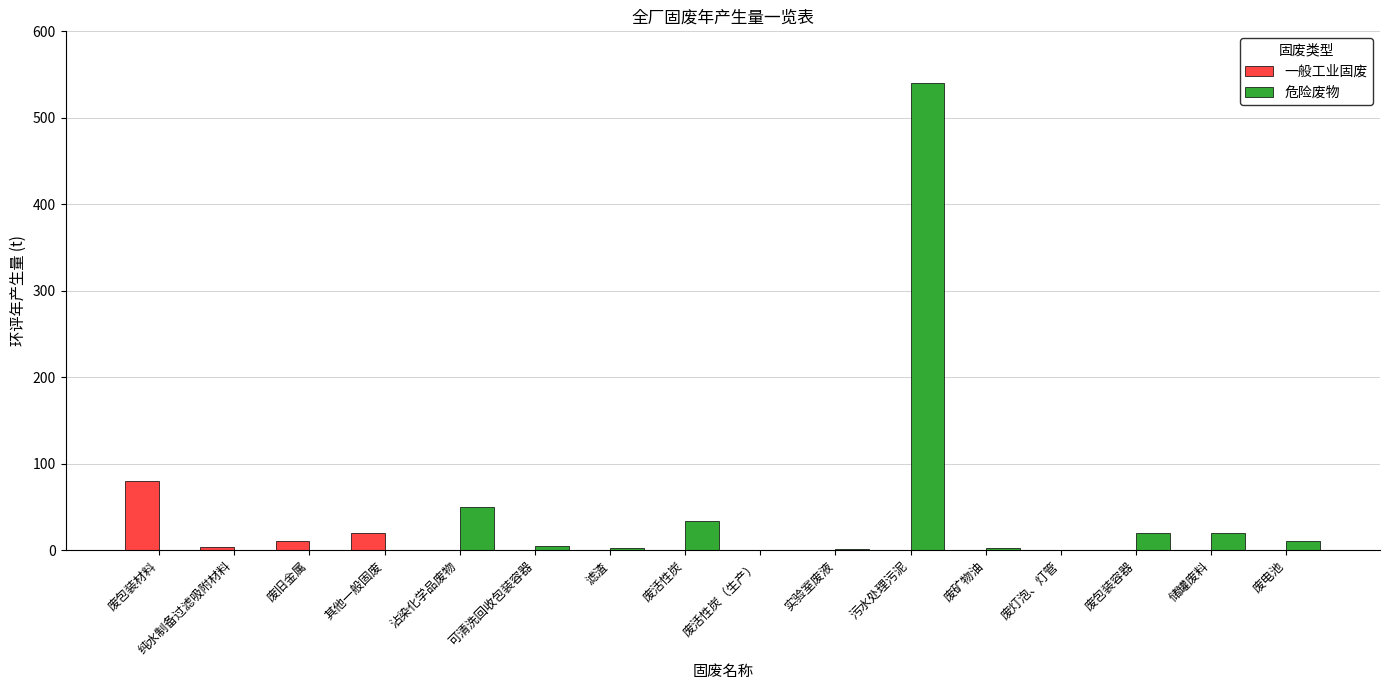

What is the sum of all 一般工业固废 values?

114.0